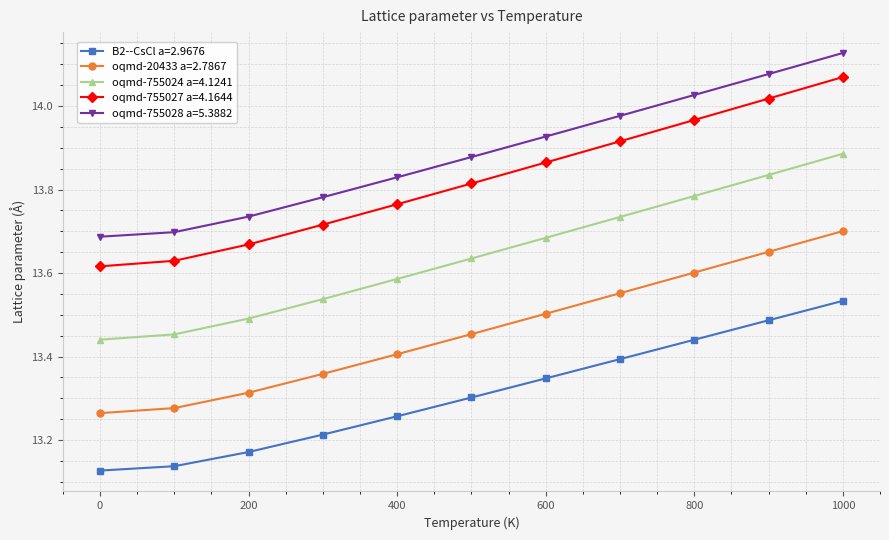

Which series has the largest total across all categories?

oqmd-755028 a=5.3882